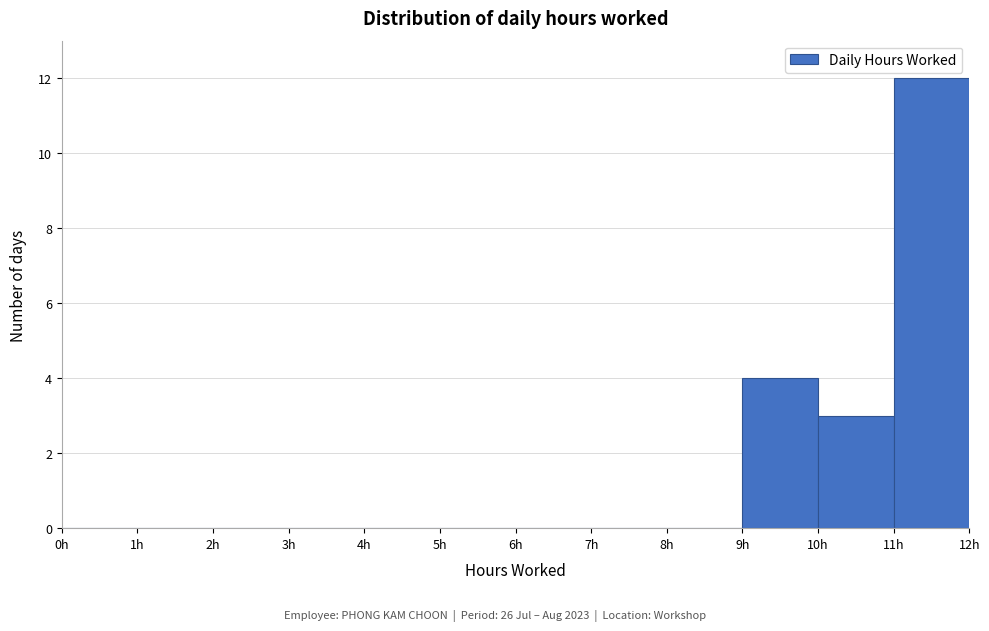

Over which range of the x-axis is the bar tallest?

11 to 12